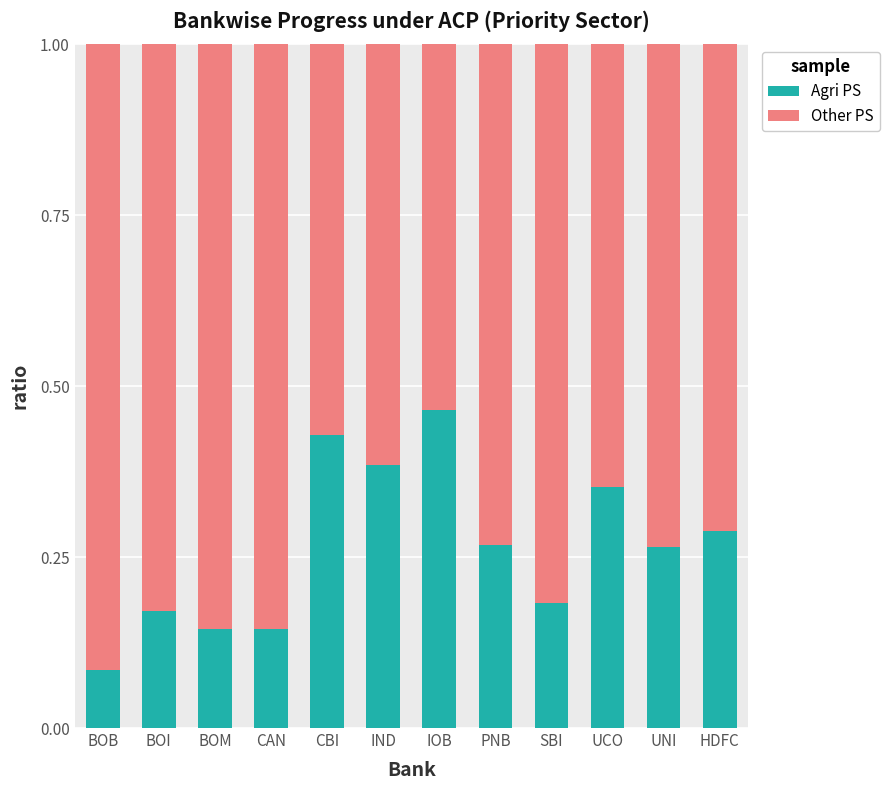

Which category has the lowest value in the Agri PS series?

BOB